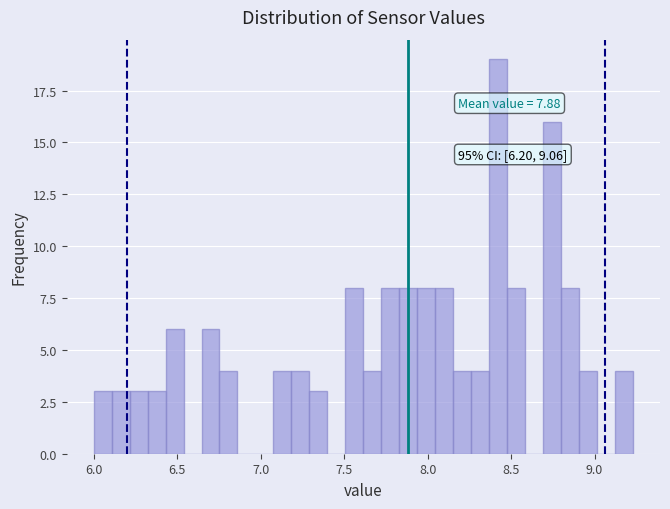

Around what value on the x-axis is the tallest bar? Give the approximate position of its centre, as read against the axis.

8.40